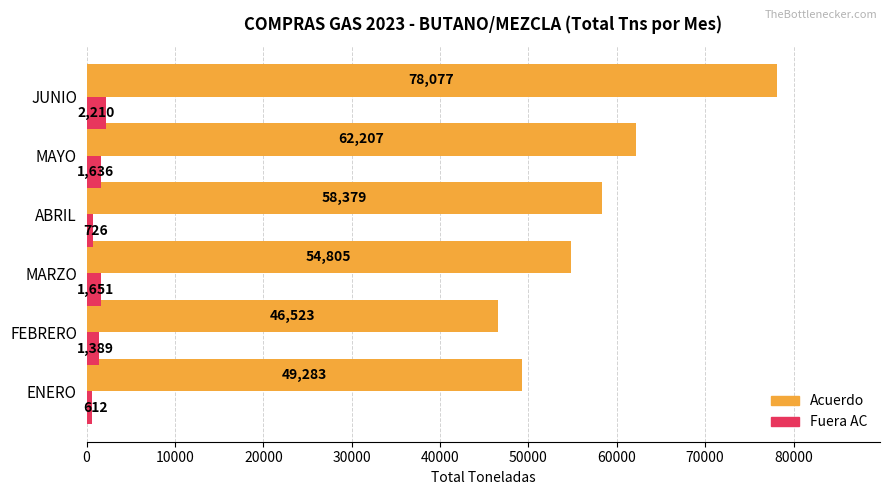

At which category is the sum across all series the highest?

JUNIO